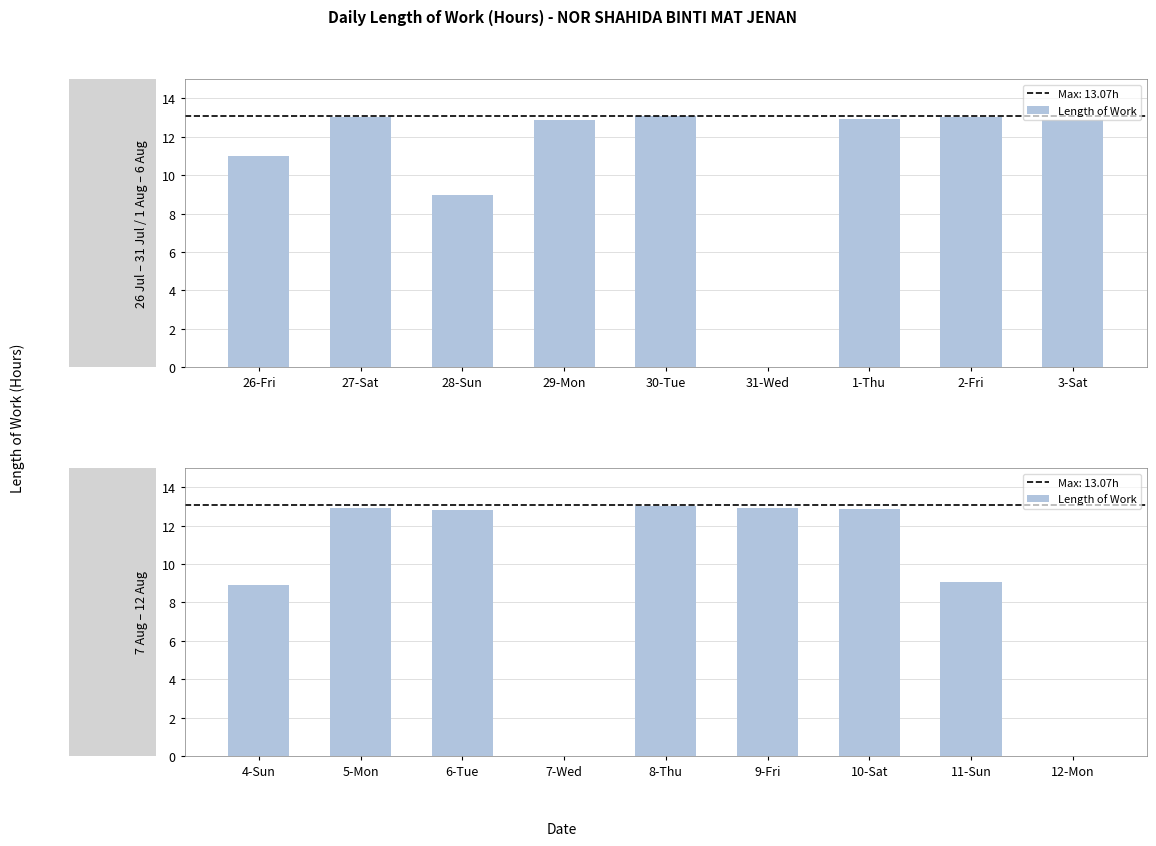

Which has a higher value, 8-Thu or 4-Sun?

8-Thu